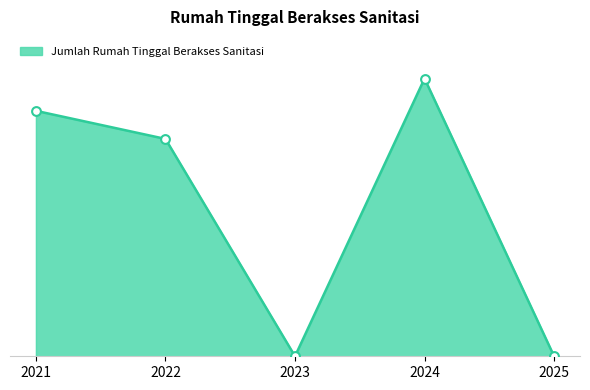

Which has a higher value, 2024 or 2023?

2024